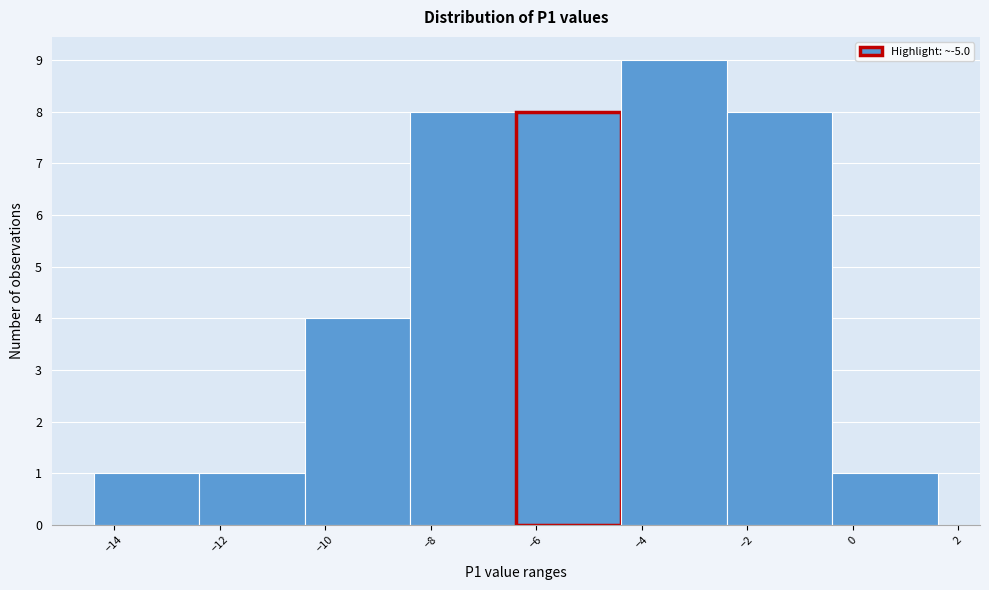

What is the height of the bar covering -8.4 to -6.4 on the x-axis? Neither the bar edges nor the heights are printed on the chart, so give them approximately, as read against the axes.

8